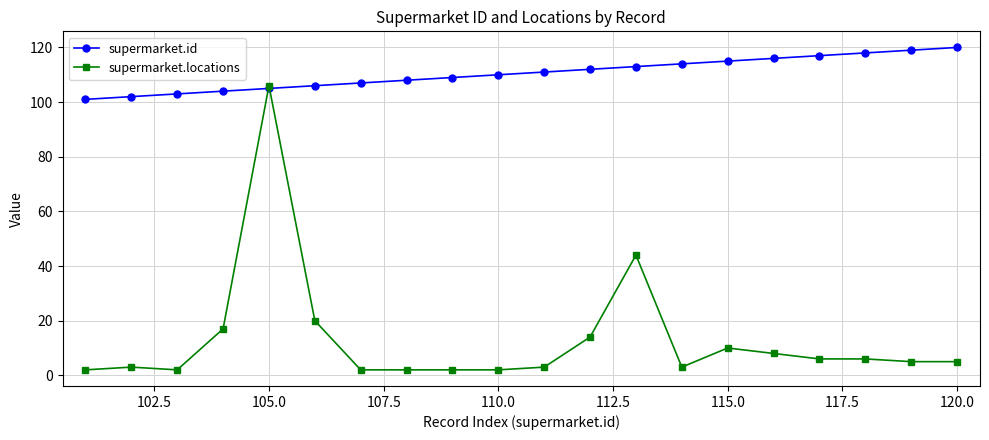

At how many categories does at least one series exceed 69?

20